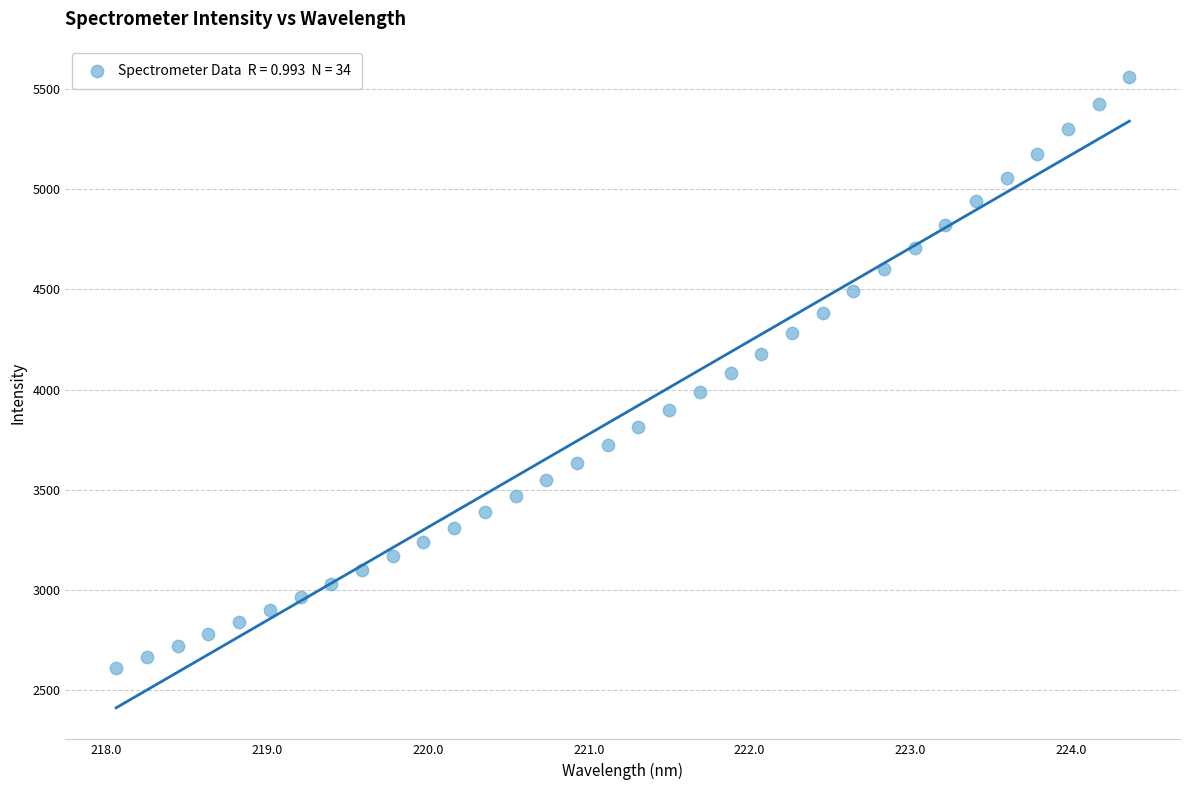

What is the range of Y values (max minus min)?

2945.4